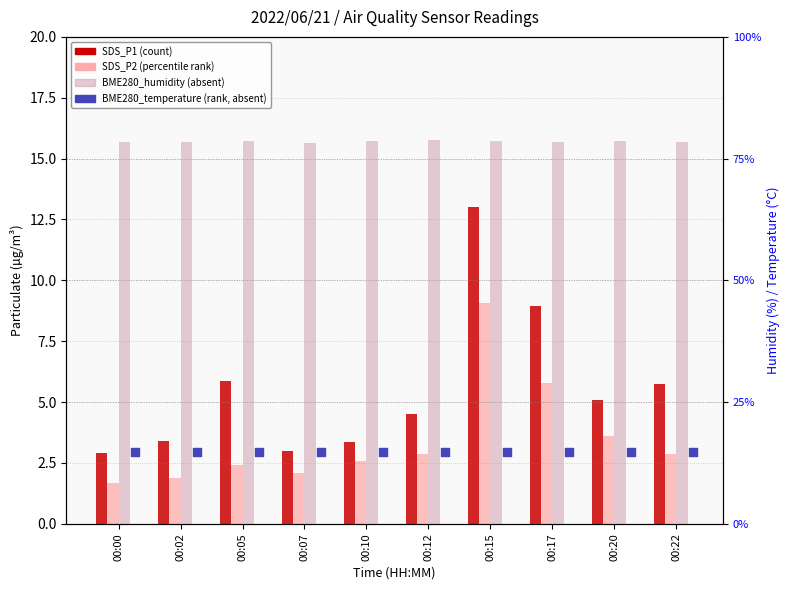

What is the total value across all series at 00:22?

101.7